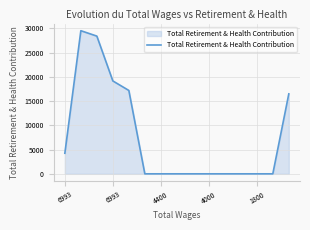

What is the greatest value displayed?

29531